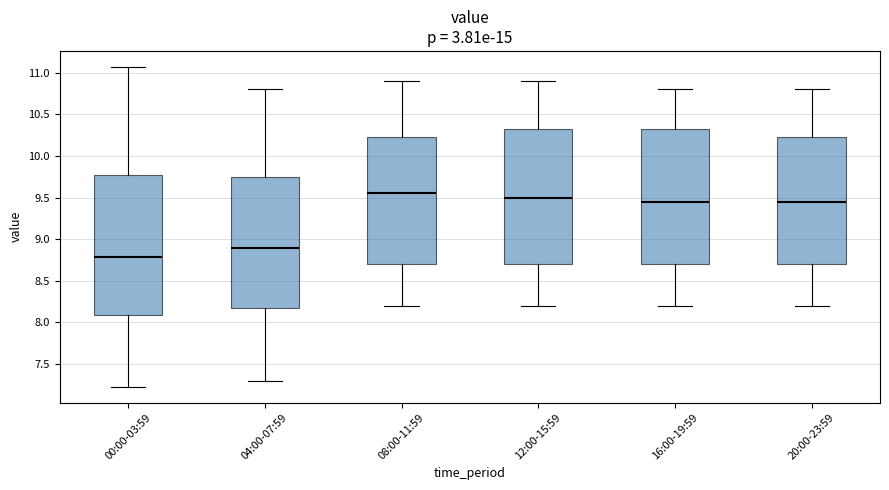

Reading left to right, read every box against the y-axis: the position of its median line, the range the box covers, and the ends of its whiskers. The values are not printed on the chart, so give them approximately, as read against the axis.

00:00-03:59: median 8.80, box 8.10 to 9.80, whiskers 7.25 to 11.05
04:00-07:59: median 8.90, box 8.20 to 9.75, whiskers 7.30 to 10.80
08:00-11:59: median 9.55, box 8.70 to 10.25, whiskers 8.20 to 10.90
12:00-15:59: median 9.50, box 8.70 to 10.35, whiskers 8.20 to 10.90
16:00-19:59: median 9.45, box 8.70 to 10.35, whiskers 8.20 to 10.80
20:00-23:59: median 9.45, box 8.70 to 10.25, whiskers 8.20 to 10.80